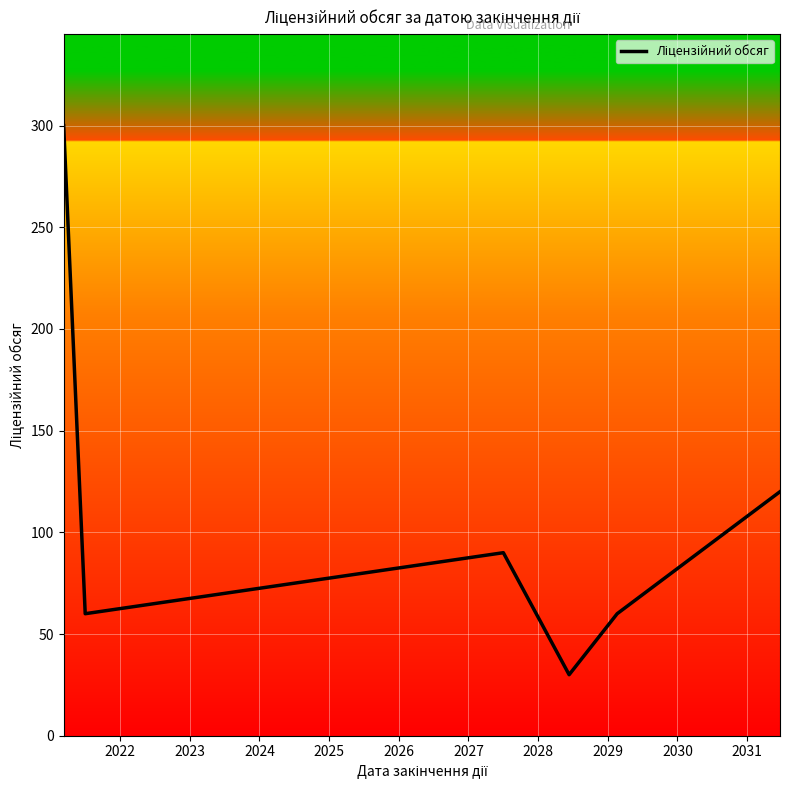

What is the average value?

110